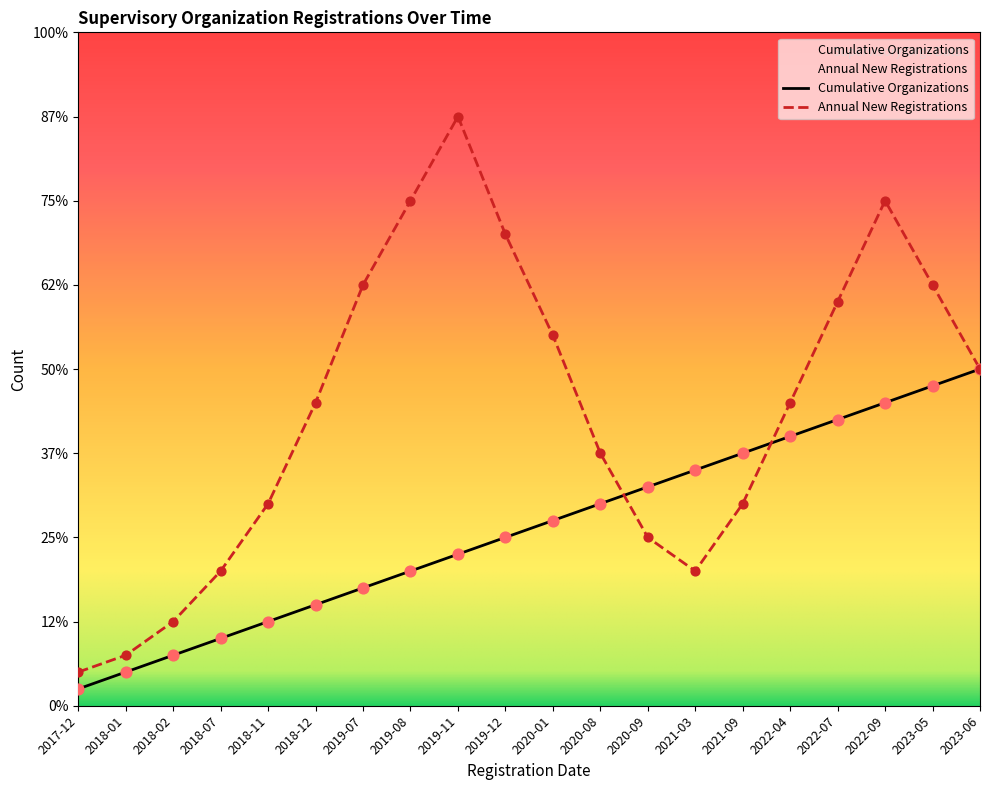

Is the value of Annual New Registrations at 2022-04 greater than the value of Cumulative Organizations at 2019-08?

Yes